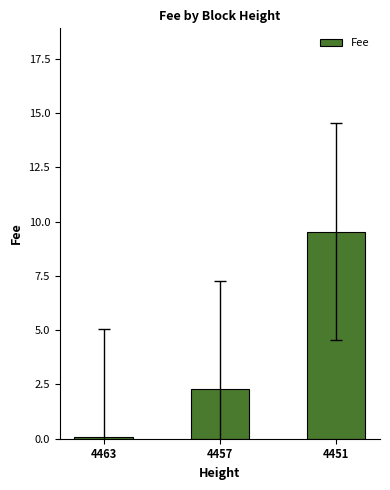

What is the value of the 1st bar from the left?

0.1